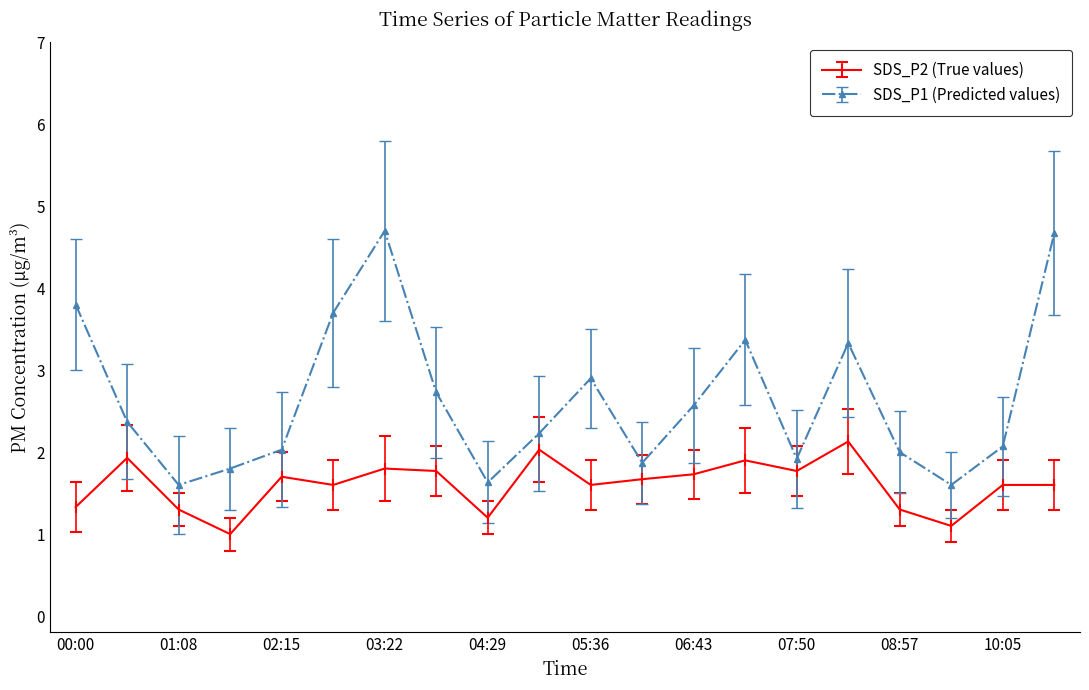

List the series in order of their overall mean, highest first.

SDS_P1 (Predicted values), SDS_P2 (True values)